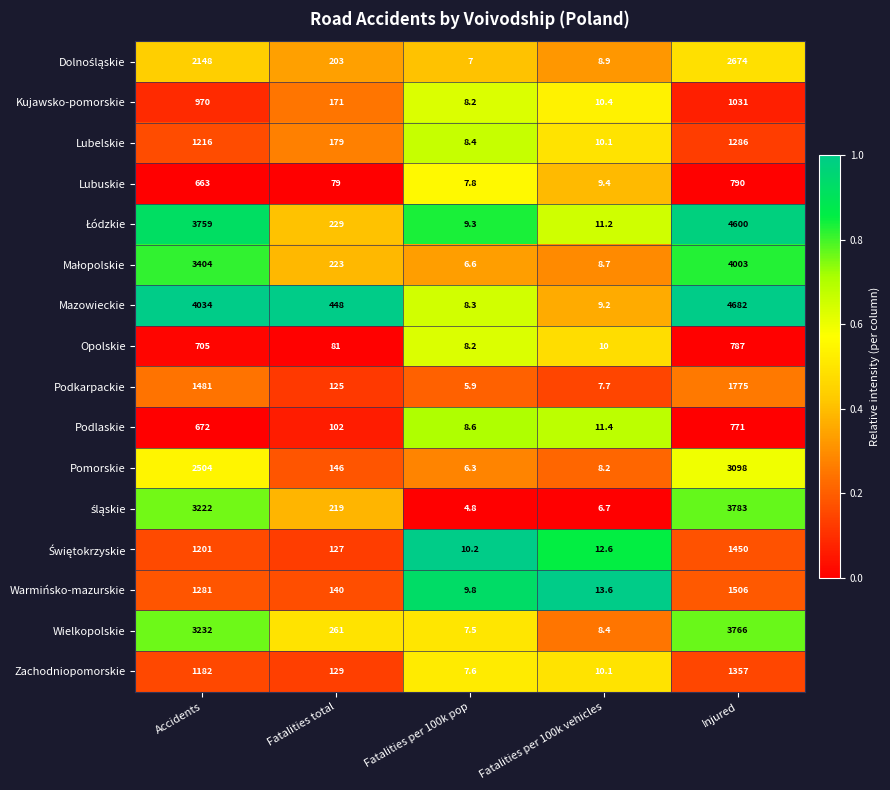

List the labels in order of Lubuskie value, largest first.

Injured, Accidents, Fatalities total, Fatalities per 100k vehicles, Fatalities per 100k pop